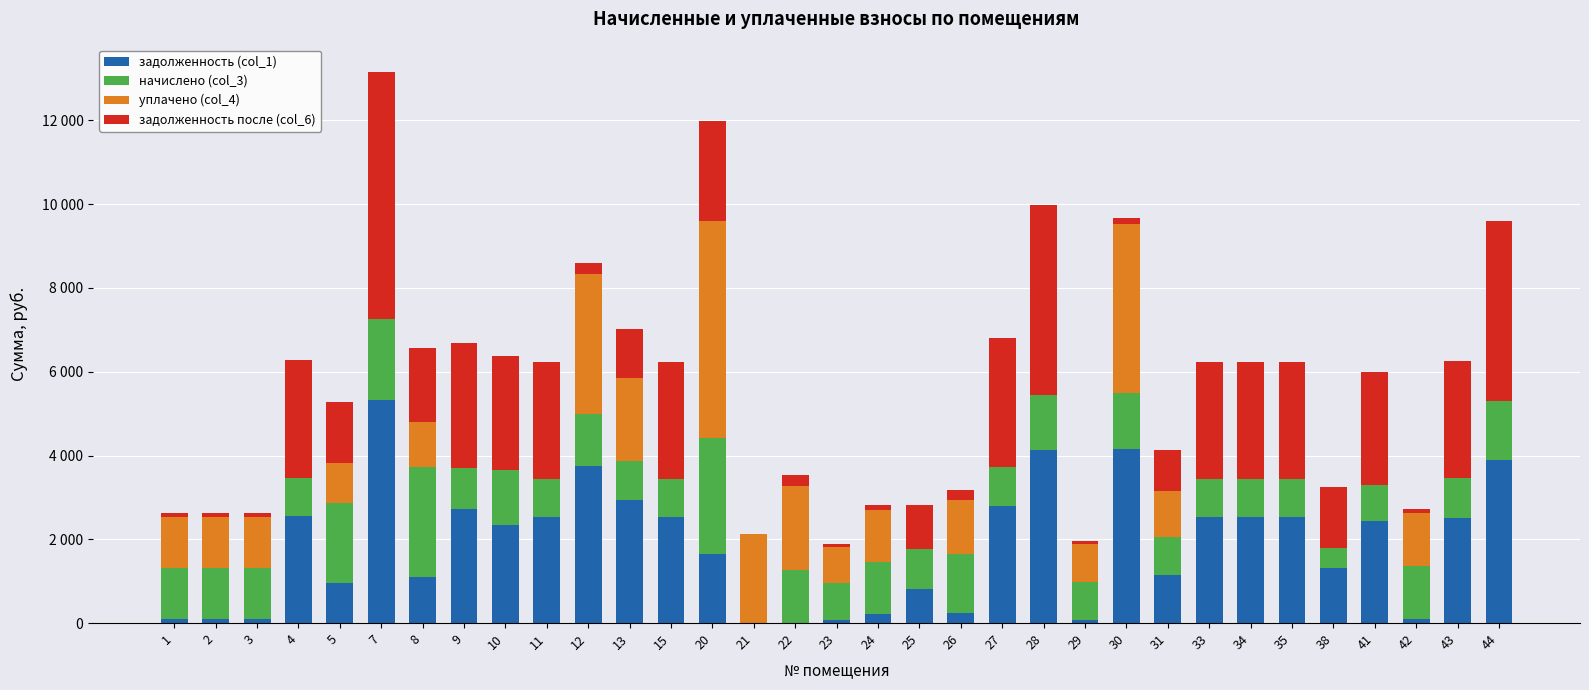

What are all the series names shown in the legend?

задолженность (col_1), начислено (col_3), уплачено (col_4), задолженность после (col_6)